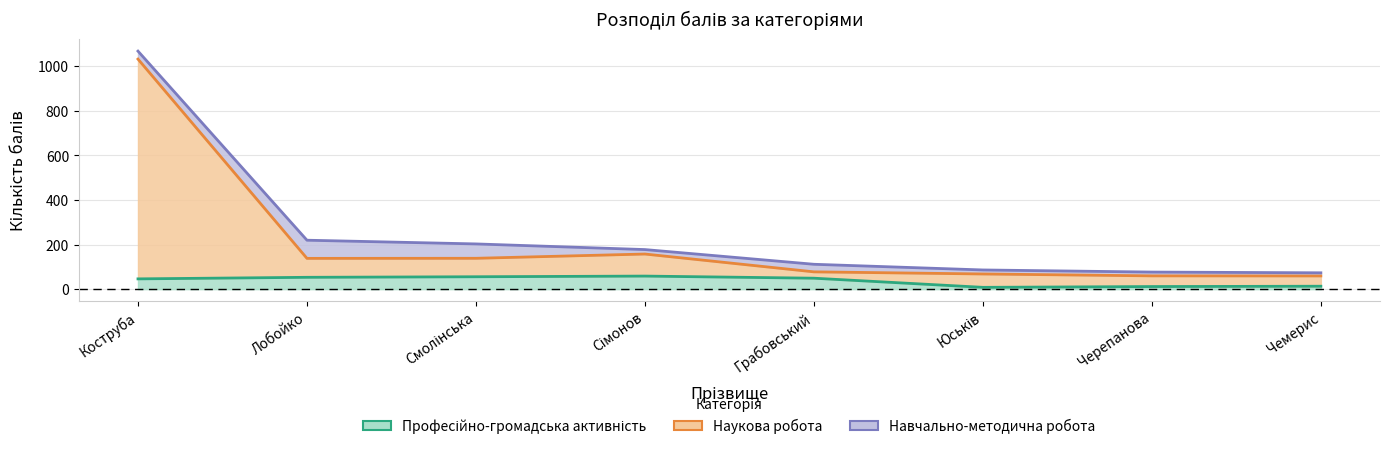

What position from the right is Сімонов?

5